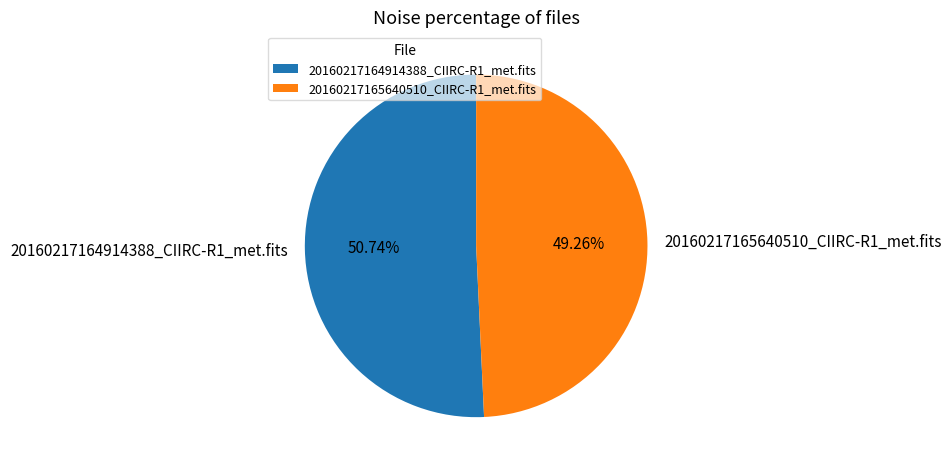

Does 20160217164914388_CIIRC-R1_met.fits account for over 50% of the chart?

Yes